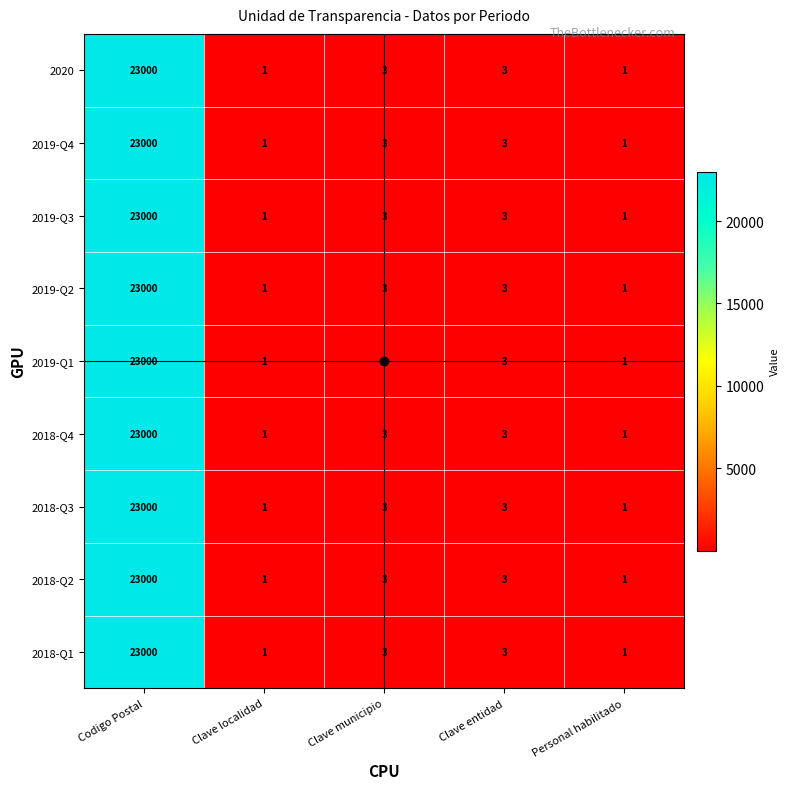

True or false: 2018-Q3 has a value of 2 at Clave municipio.

False